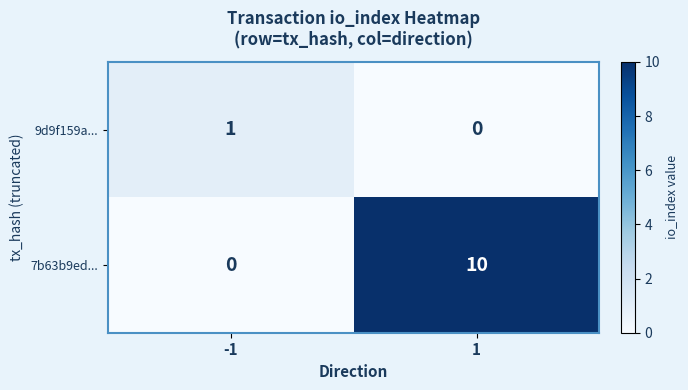

True or false: 7b63b9ed... has a value of 0 at -1.

True